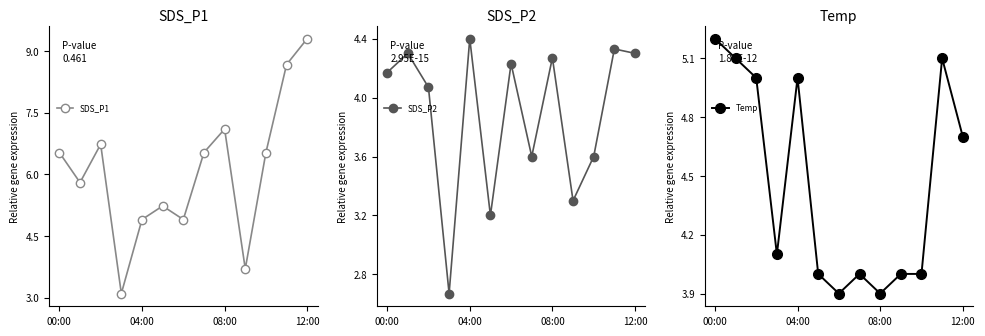

What is the highest value of the SDS_P1 series?

9.3